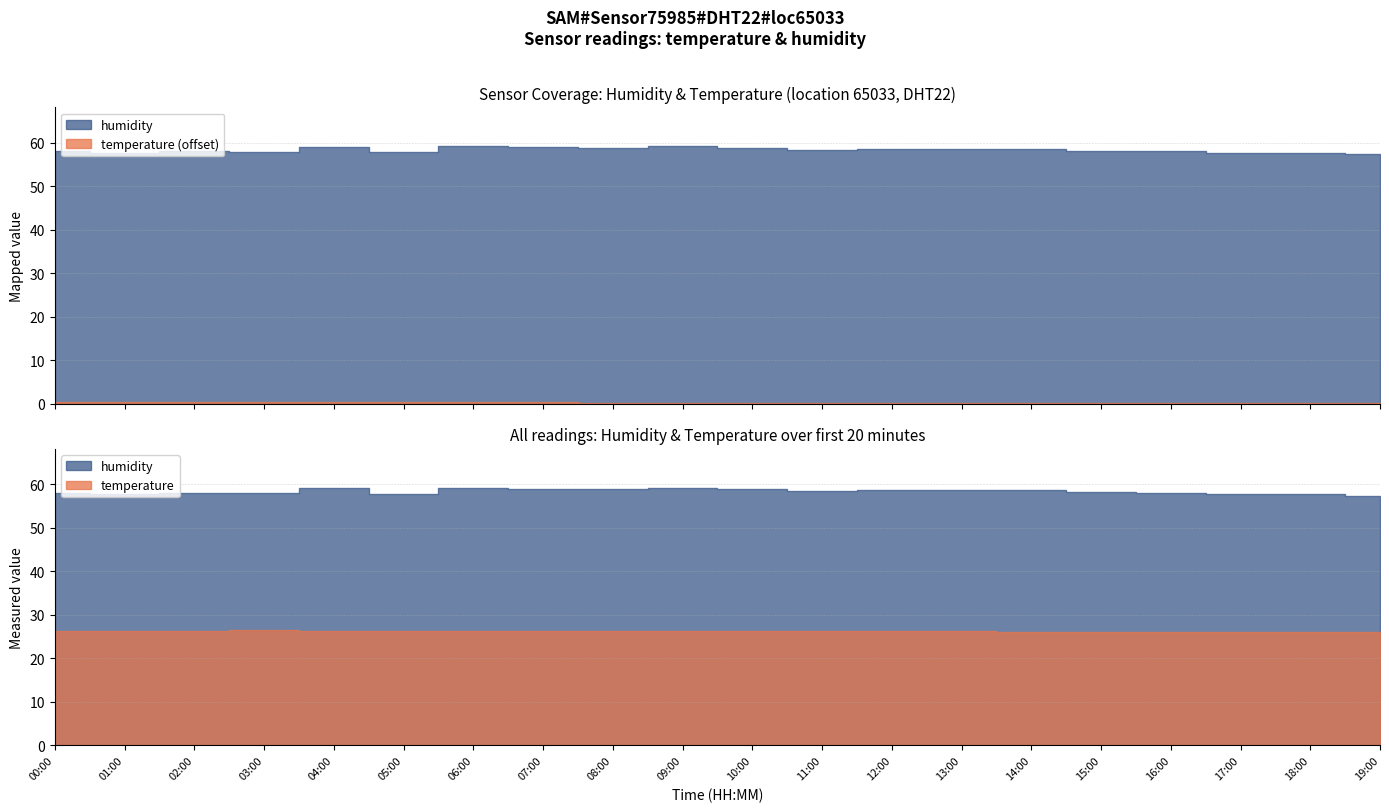

Between 05:00 and 15:00, which series saw the biggest shift?

humidity